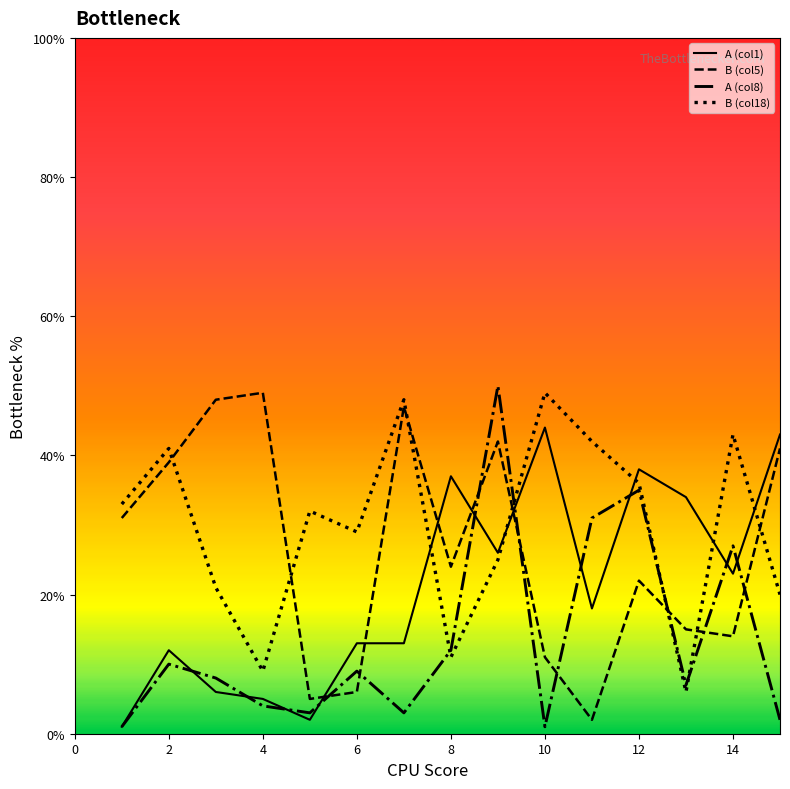

Does the chart have visible grid lines?

No